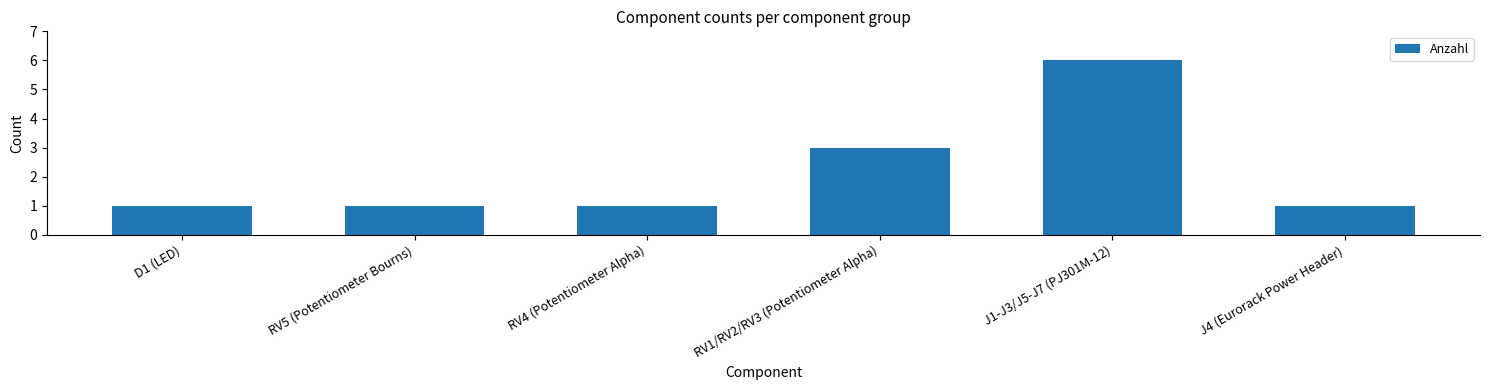

Reading left to right, list all the values displayed in this chart.

D1 (LED)=1	RV5 (Potentiometer Bourns)=1	RV4 (Potentiometer Alpha)=1	RV1/RV2/RV3 (Potentiometer Alpha)=3	J1-J3/J5-J7 (PJ301M-12)=6	J4 (Eurorack Power Header)=1